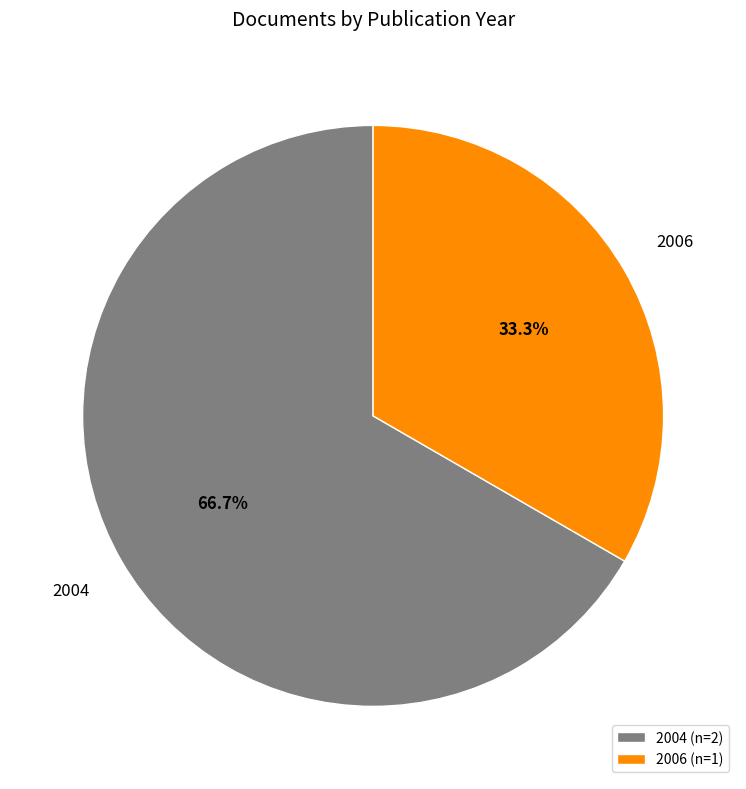

Rank the categories by value from lowest to highest.

2006 (n=1), 2004 (n=2)